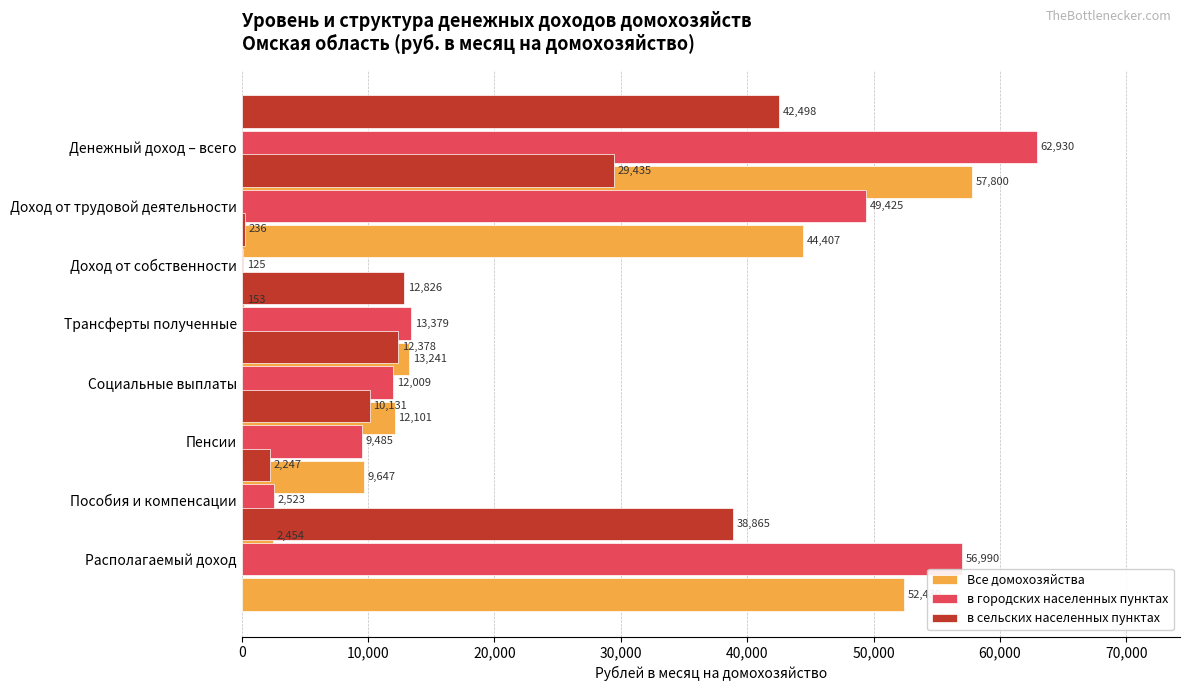

What is the difference between the maximum and minimum values in the Все домохозяйства series?

57647.3